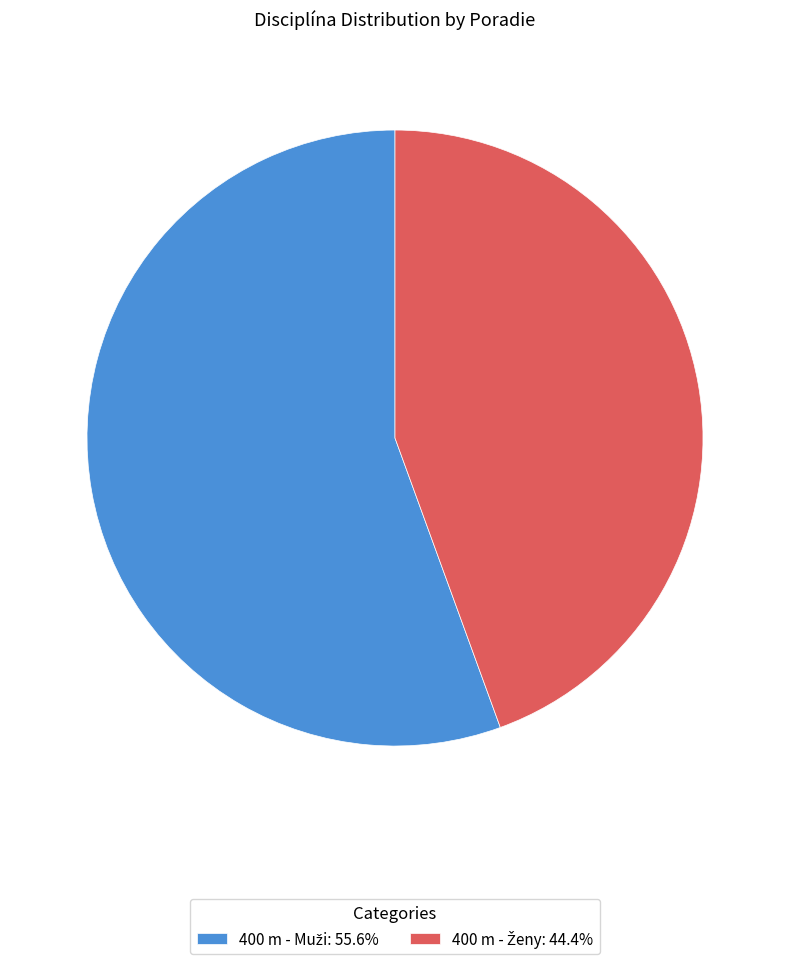

Is there any slice that represents more than half of the pie?

Yes